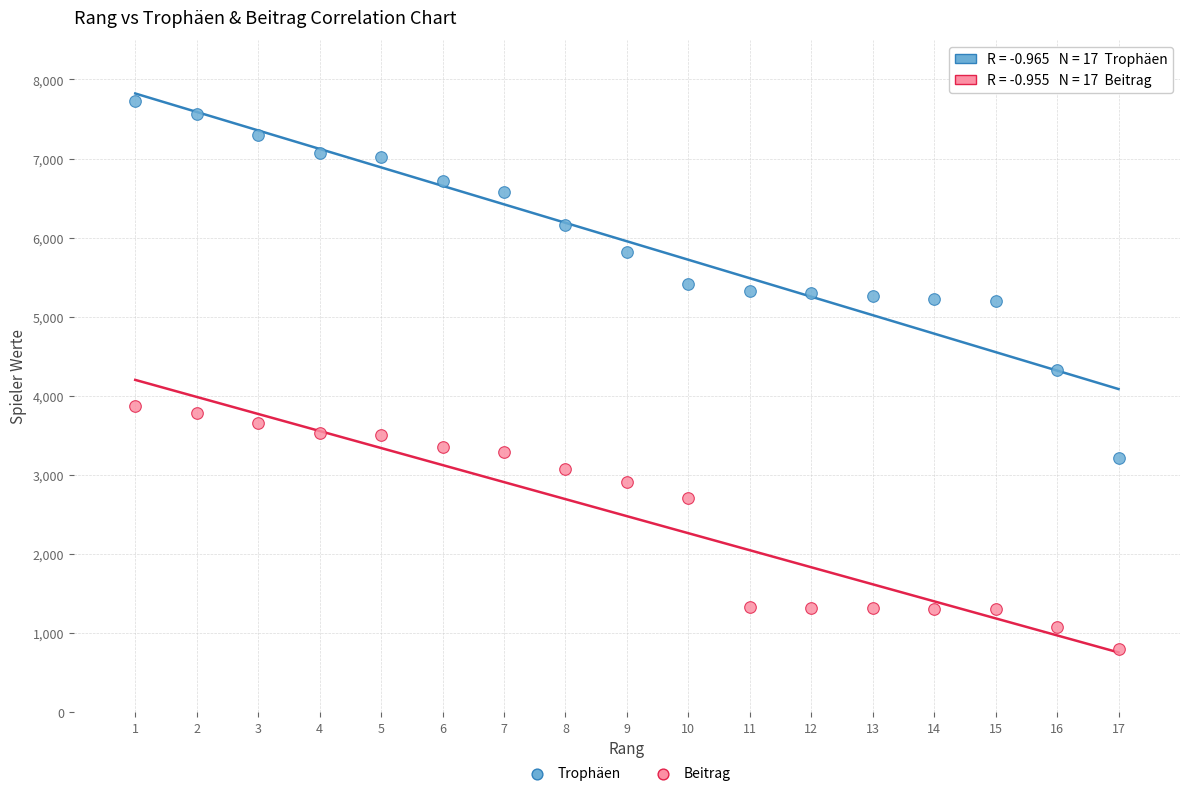

Which series reaches the maximum Y coordinate?

Trophäen